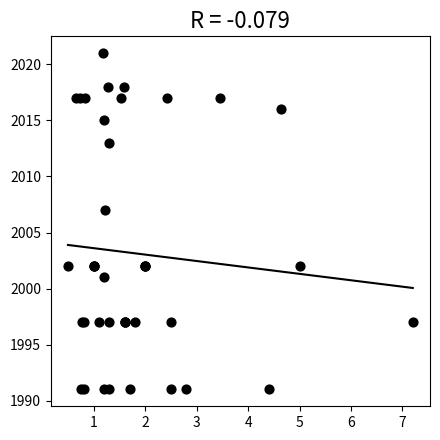

What Y value in the scatter plot is closest to 2006?

2007